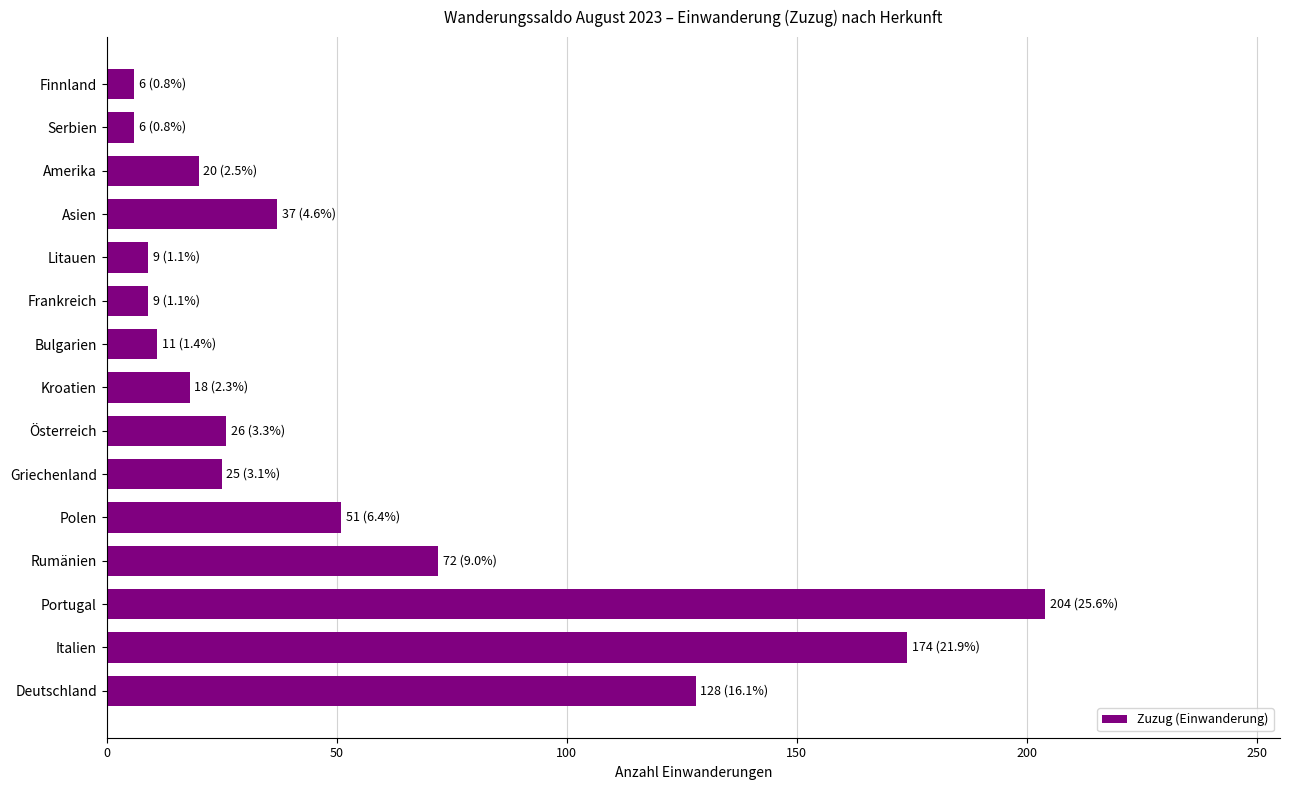

Between Frankreich and Deutschland, which is larger?

Deutschland